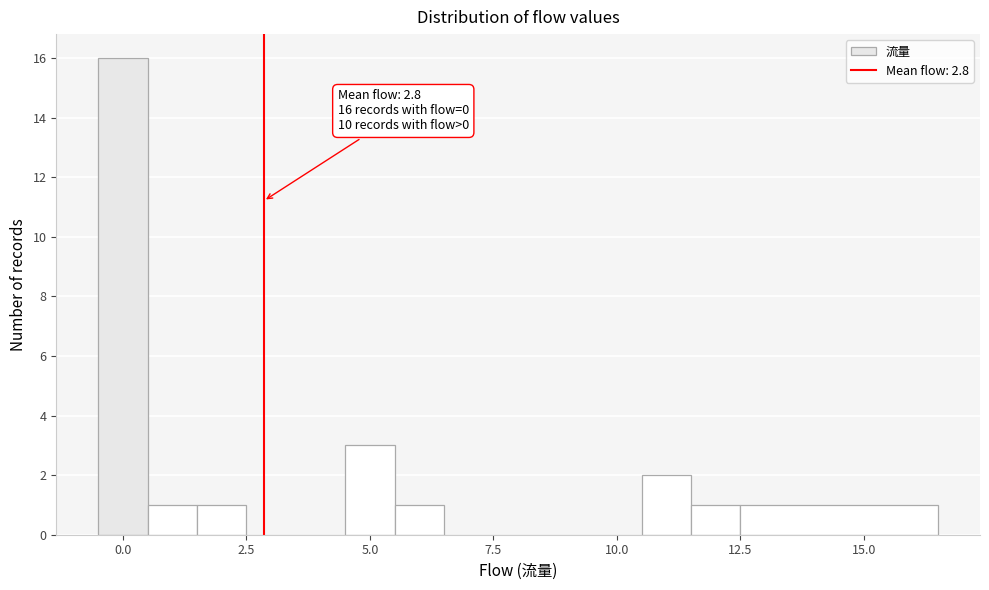

Read against the x-axis, roughly where is the centre of the tallest bar?

0.0